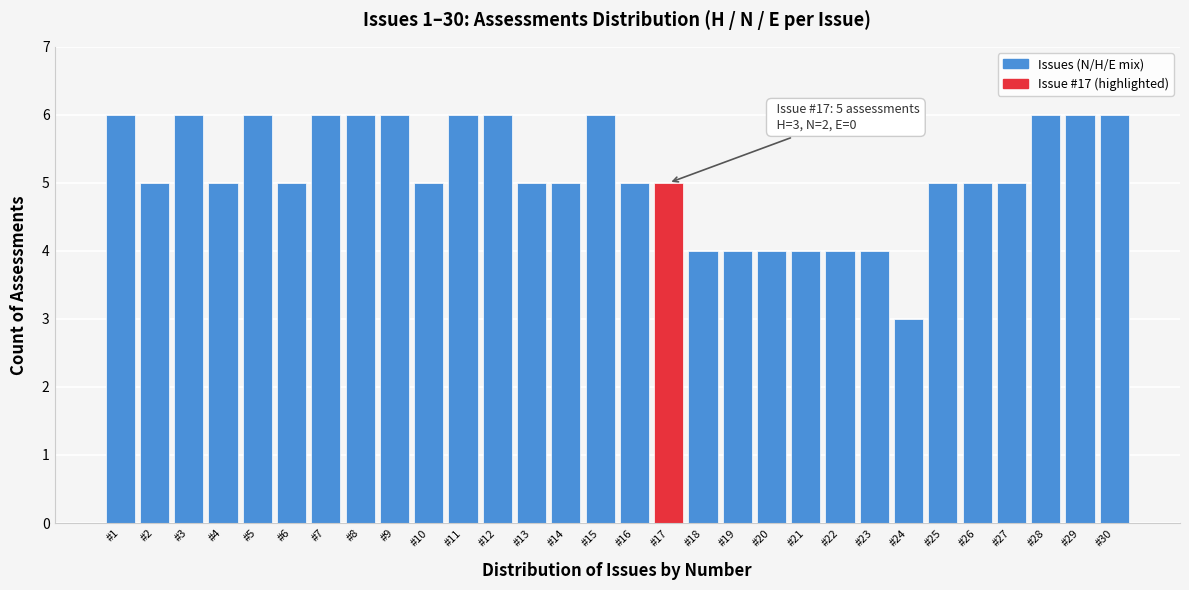

Reading left to right, what are all the values shown in this chart?

#1=6	#2=5	#3=6	#4=5	#5=6	#6=5	#7=6	#8=6	#9=6	#10=5	#11=6	#12=6	#13=5	#14=5	#15=6	#16=5	#17=5	#18=4	#19=4	#20=4	#21=4	#22=4	#23=4	#24=3	#25=5	#26=5	#27=5	#28=6	#29=6	#30=6